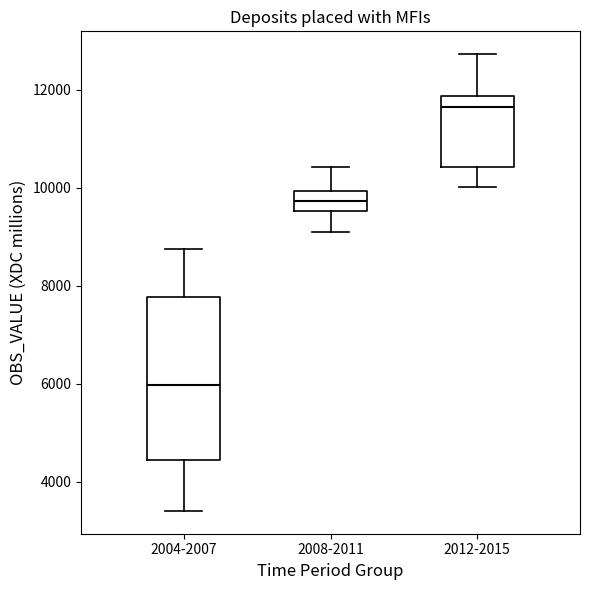

Where does the upper whisker of the box for 2004-2007 end on the y-axis? The values are not printed on the chart, so give them approximately, as read against the axis.

8800